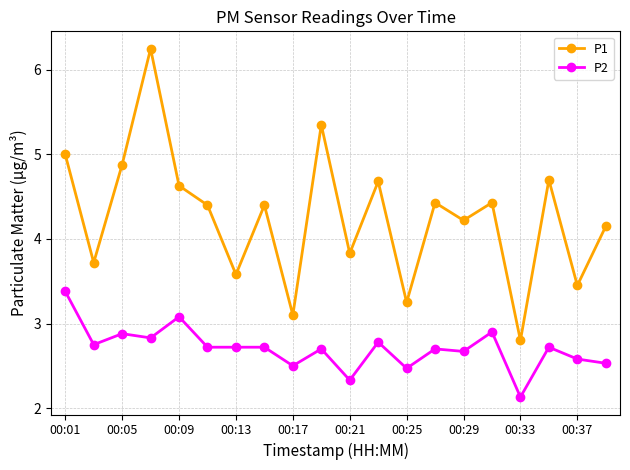

What is the average value of the P1 series?

4.3